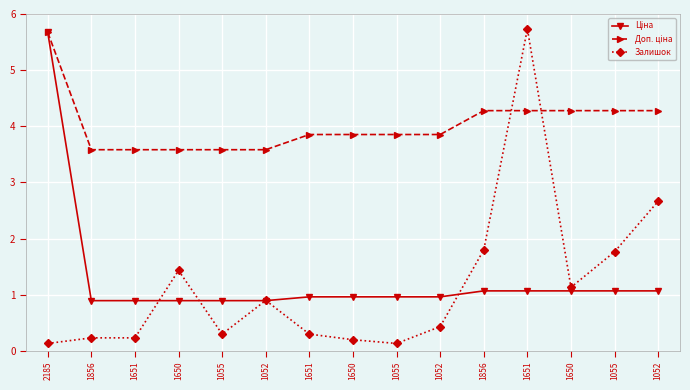

After their last crossing, which series has the higher values: Доп. ціна or Залишок?

Доп. ціна